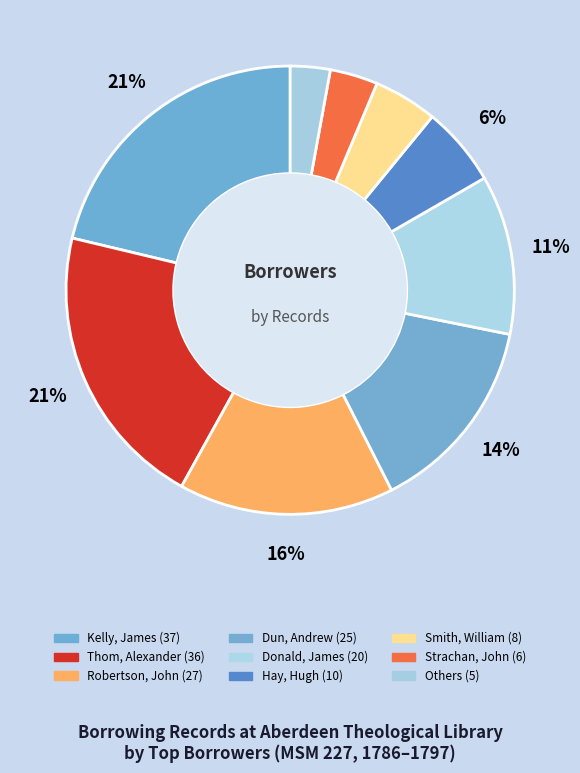

Is Kelly, James the majority of the pie?

No